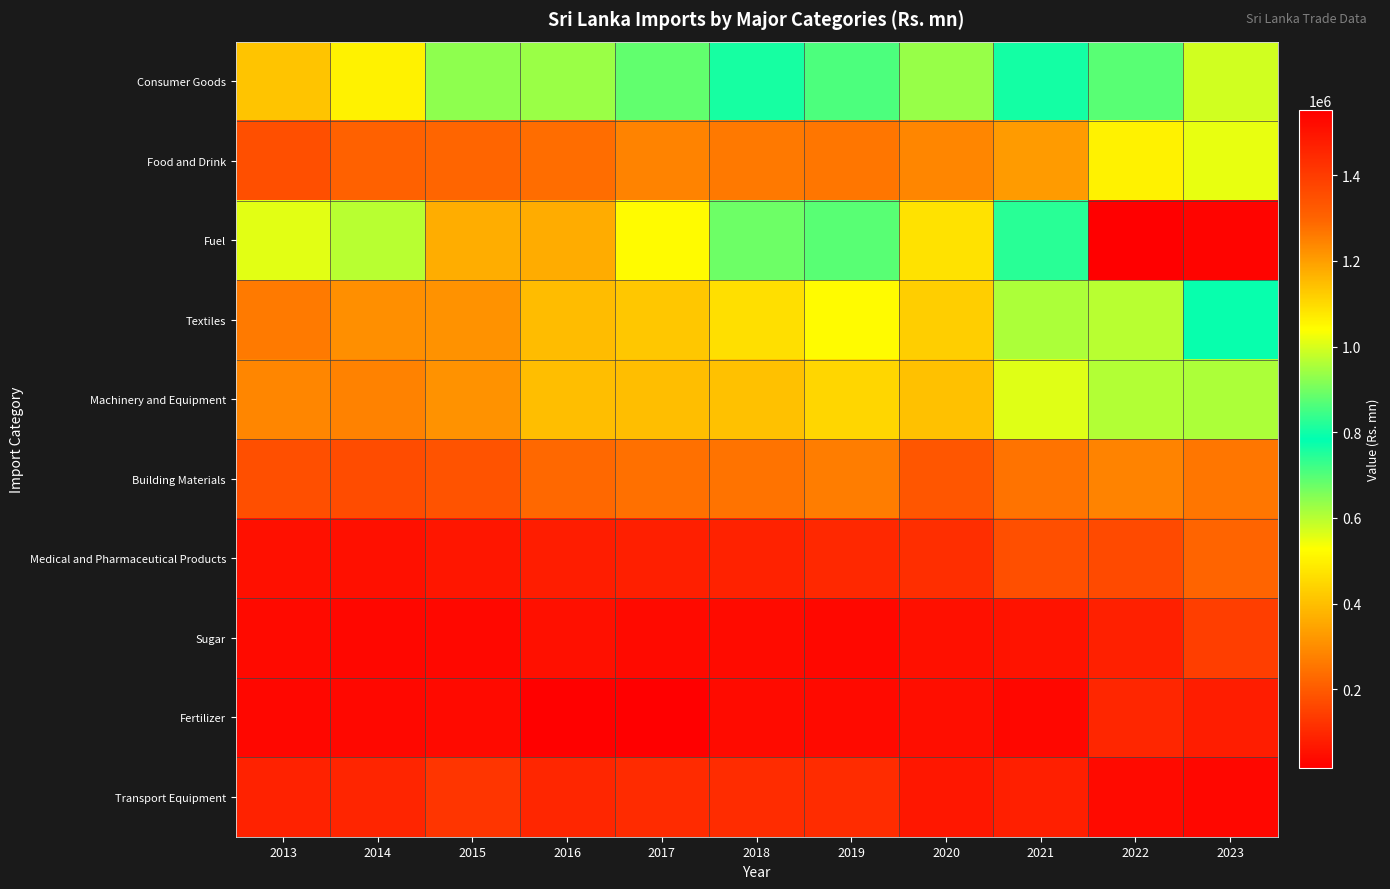

What is the minimum value shown in the chart?

15703